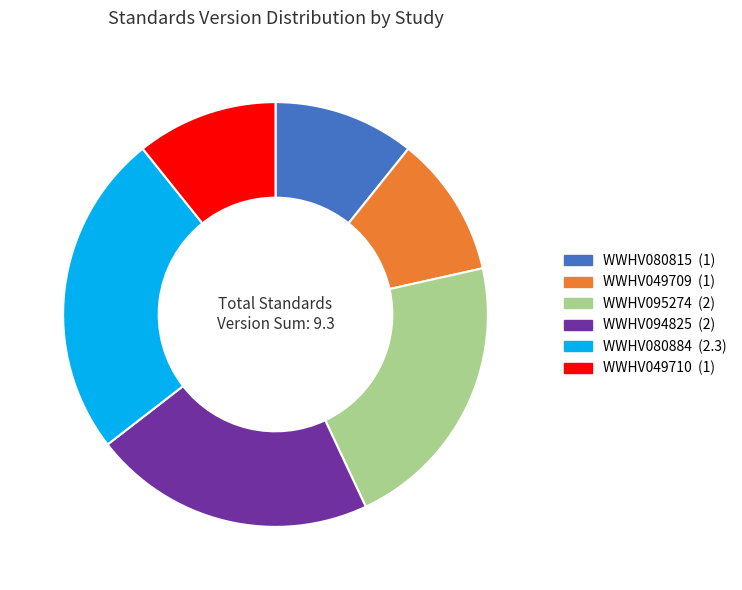

Is it true that WWHV080884 is 11% of the pie?

False